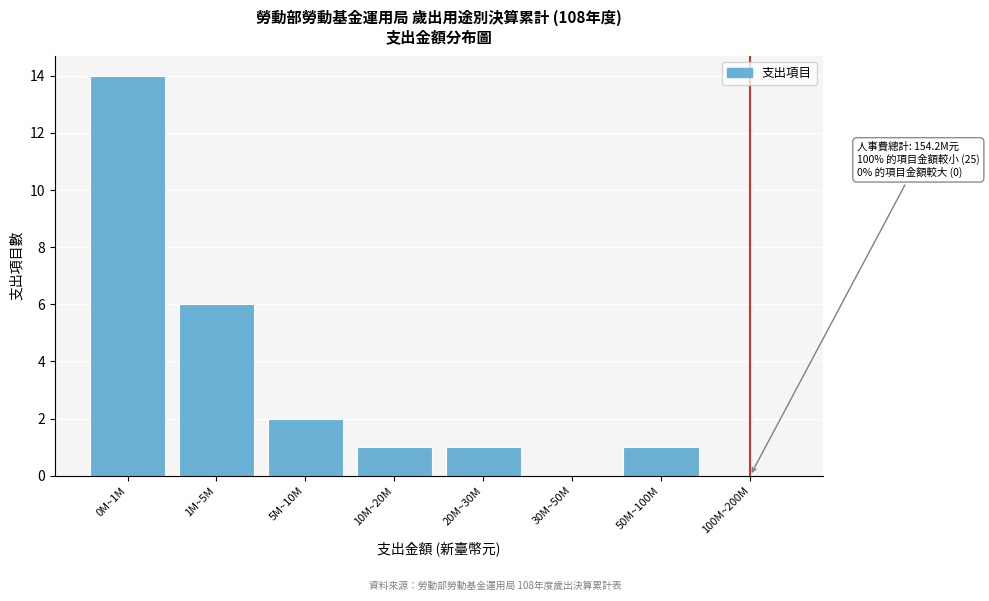

Reading left to right, what are all the values shown in this chart?

0M~1M=14	1M~5M=6	5M~10M=2	10M~20M=1	20M~30M=1	30M~50M=0	50M~100M=1	100M~200M=0